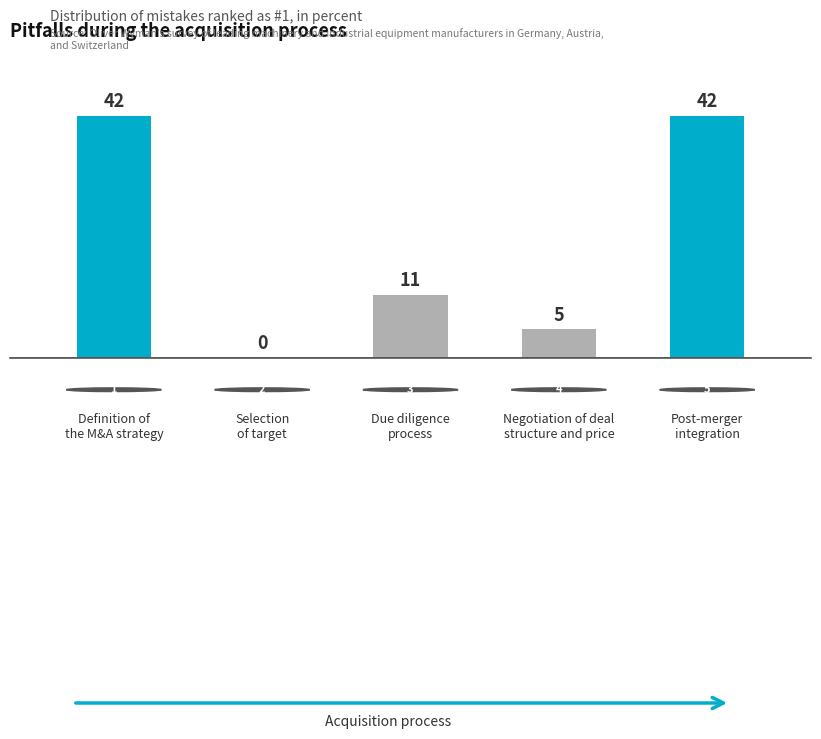

What is the sum of all values?

100